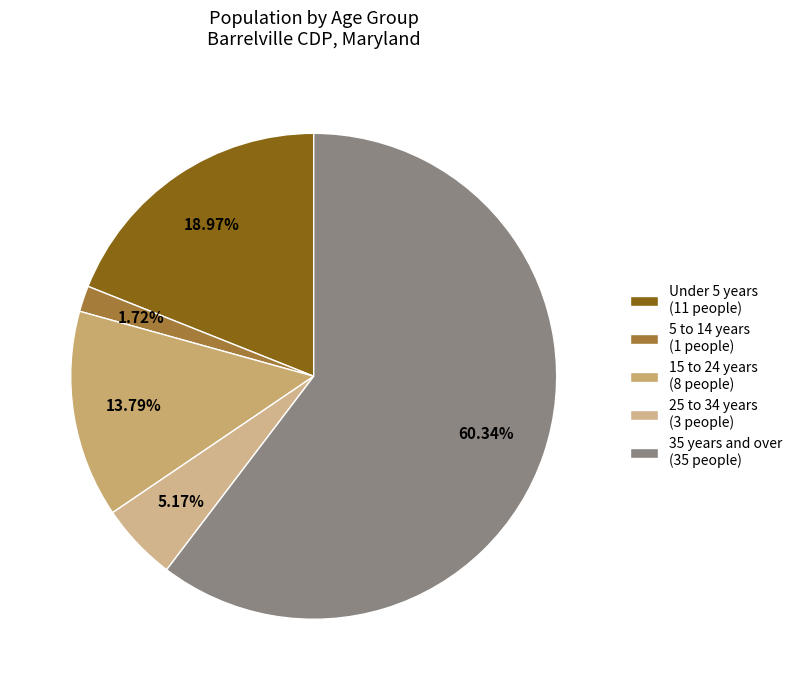

Rank the categories by value from highest to lowest.

35 years and over (35 people), Under 5 years (11 people), 15 to 24 years (8 people), 25 to 34 years (3 people), 5 to 14 years (1 people)